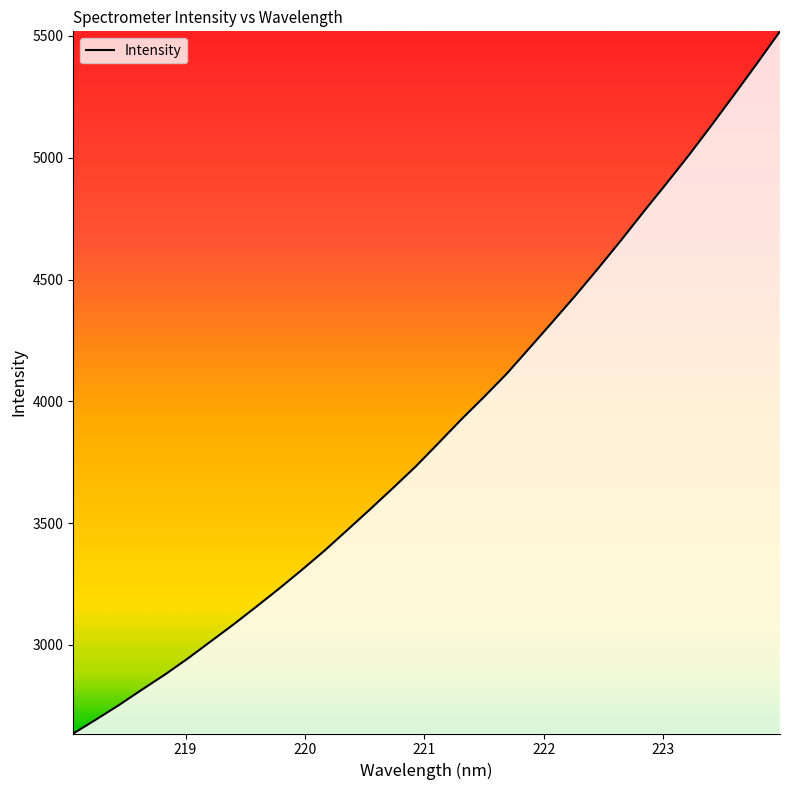

What is the smallest value displayed?

2636.1